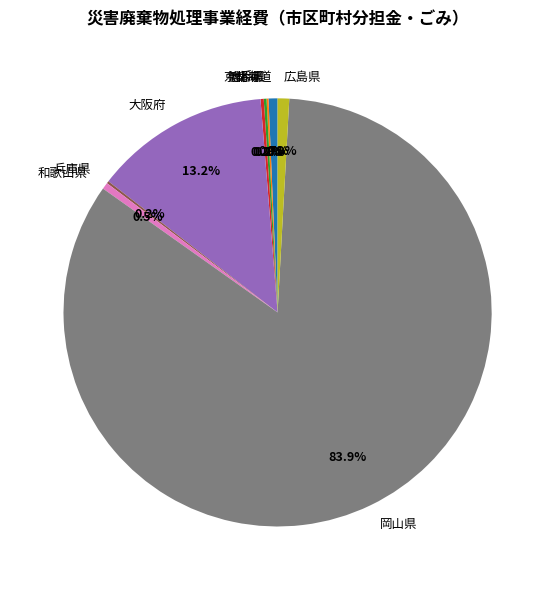

Which slice is the largest?

岡山県